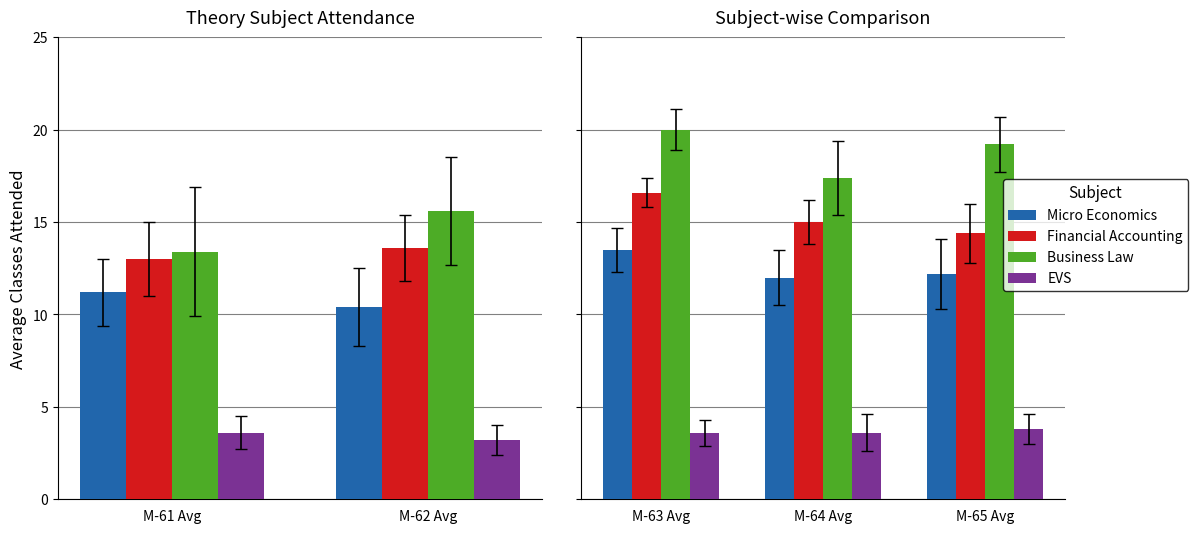

Which series has the largest range (max minus min)?

Business Law